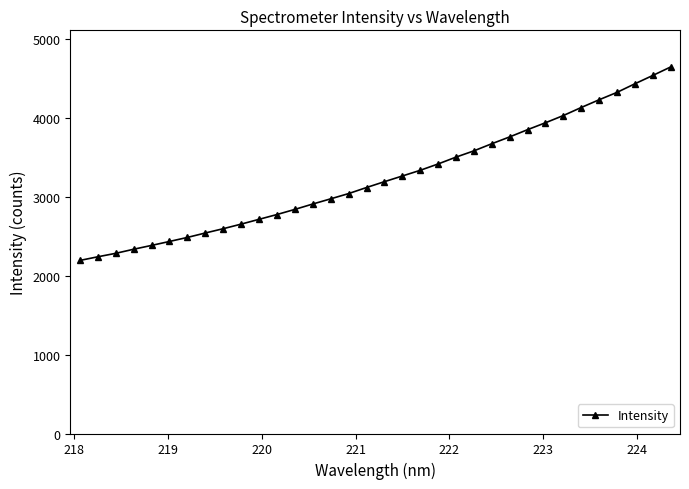

What is the value of the 22nd point from the left?

3502.3